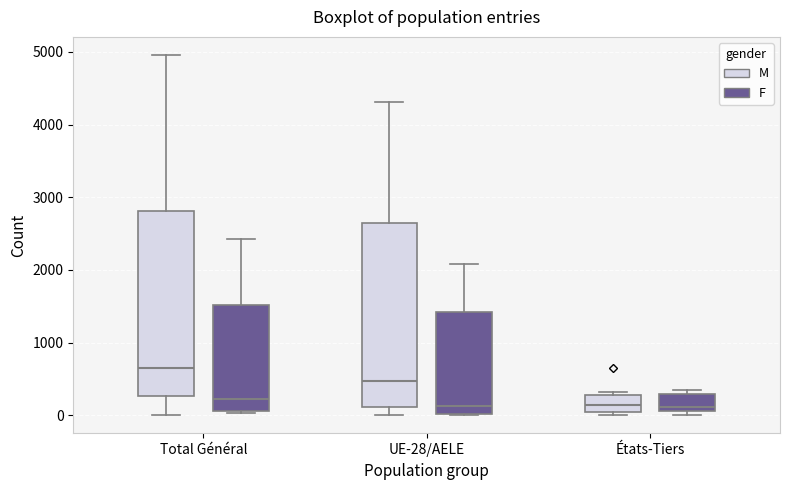

Where is the upper edge of the box for États-Tiers (M) on the y-axis? The values are not printed on the chart, so give them approximately, as read against the axis.

300